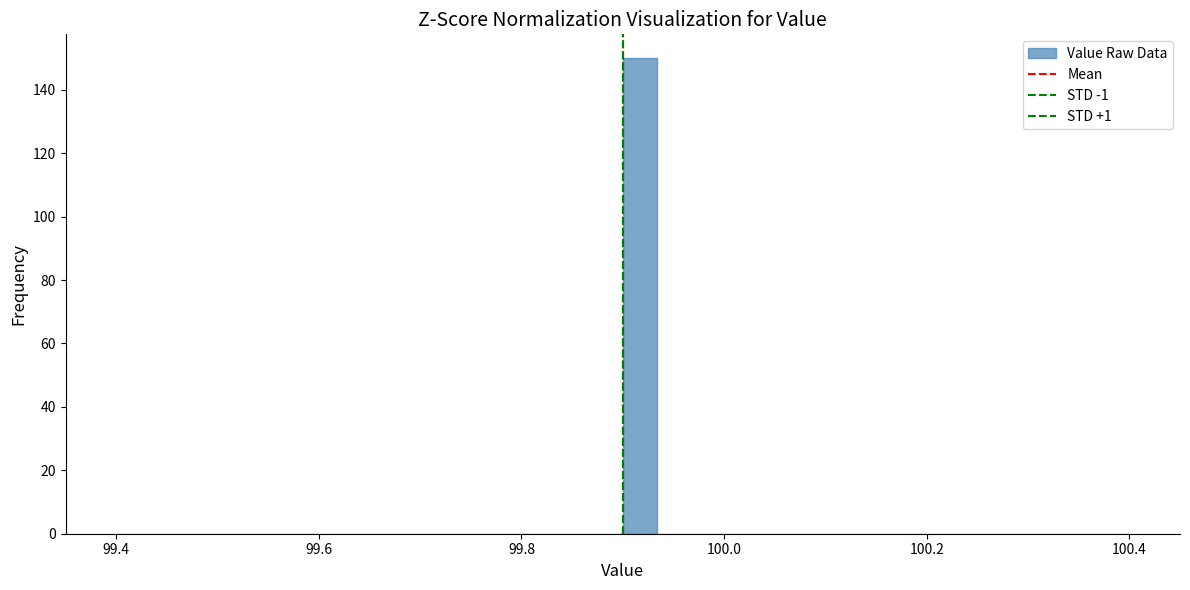

Around what value on the x-axis is the tallest bar? Give the approximate position of its centre, as read against the axis.

99.92